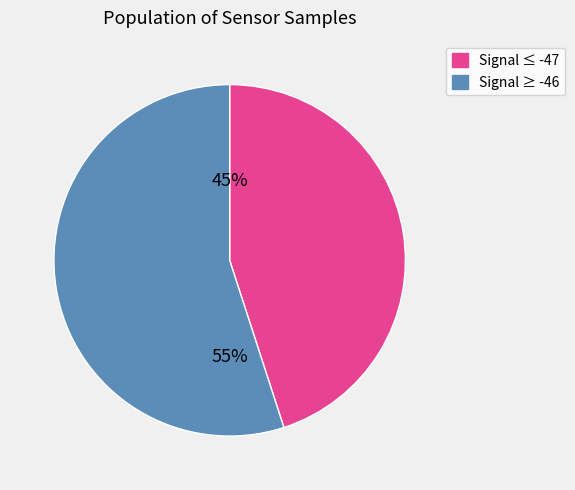

To the nearest percent, what is the difference between the largest and smallest slice percentages?

10%